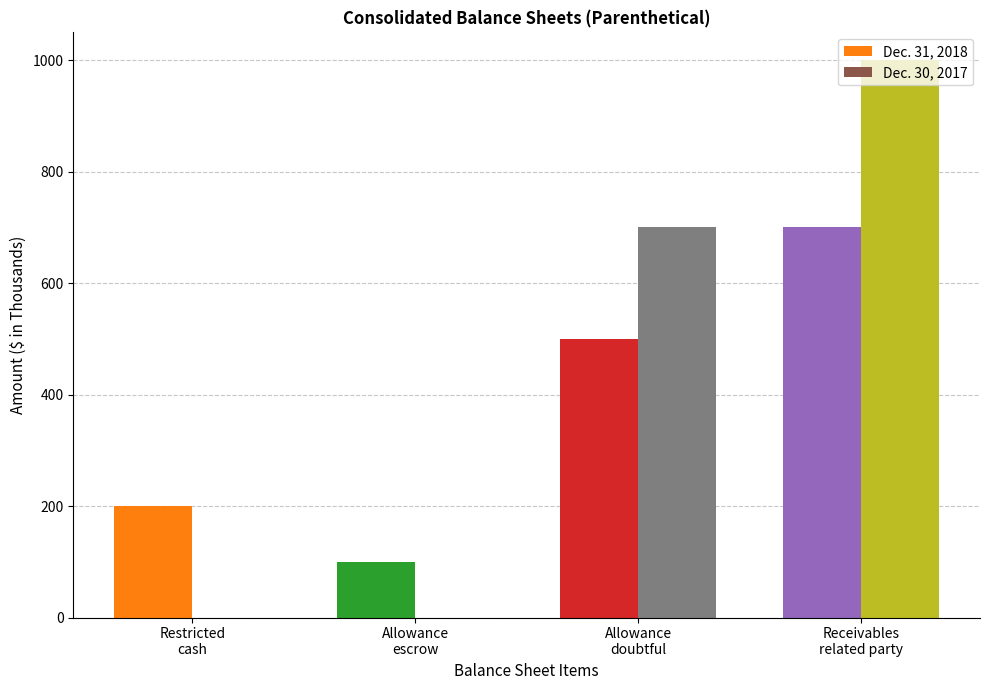

What is the greatest value displayed?

1000